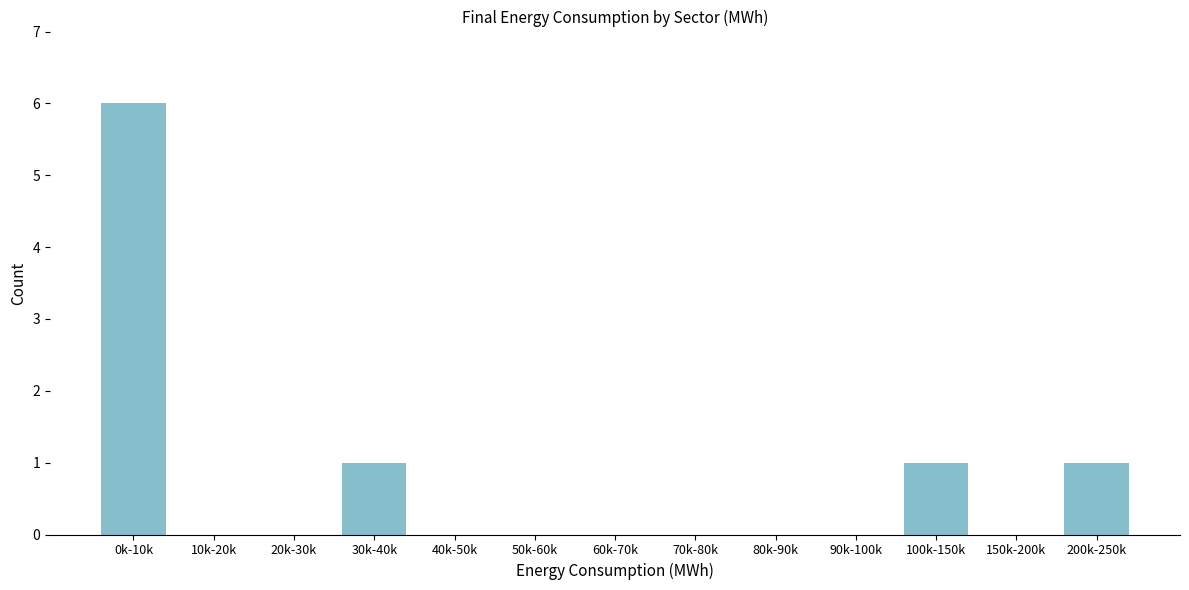

Reading left to right, extract all data points from this chart.

0k-10k=6	10k-20k=0	20k-30k=0	30k-40k=1	40k-50k=0	50k-60k=0	60k-70k=0	70k-80k=0	80k-90k=0	90k-100k=0	100k-150k=1	150k-200k=0	200k-250k=1